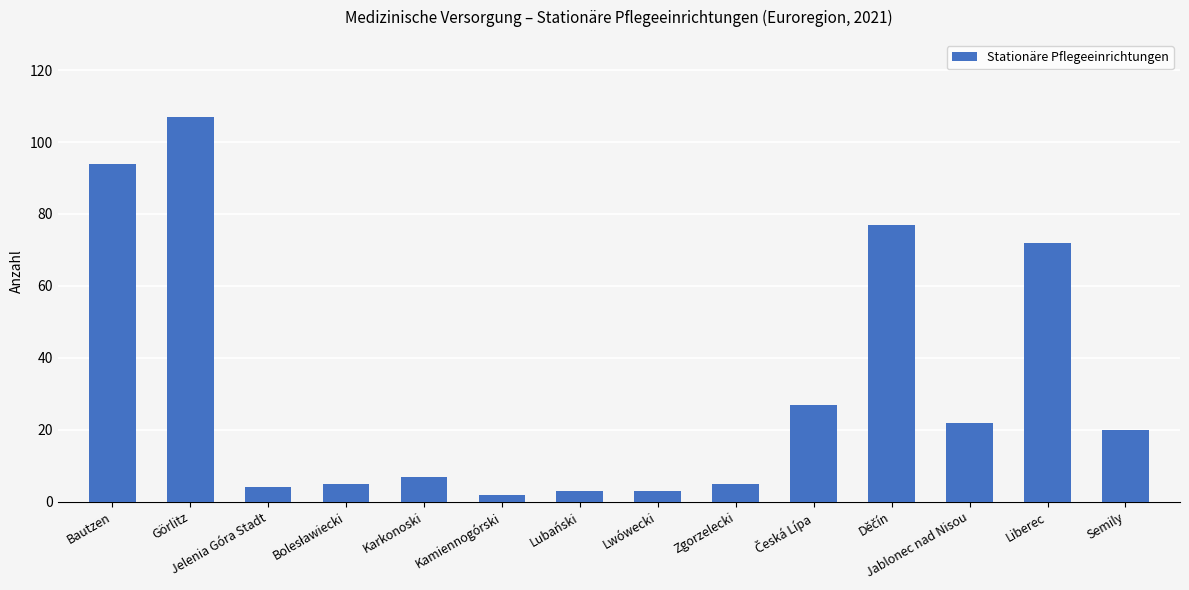

Where does the data first go above 20?

Bautzen